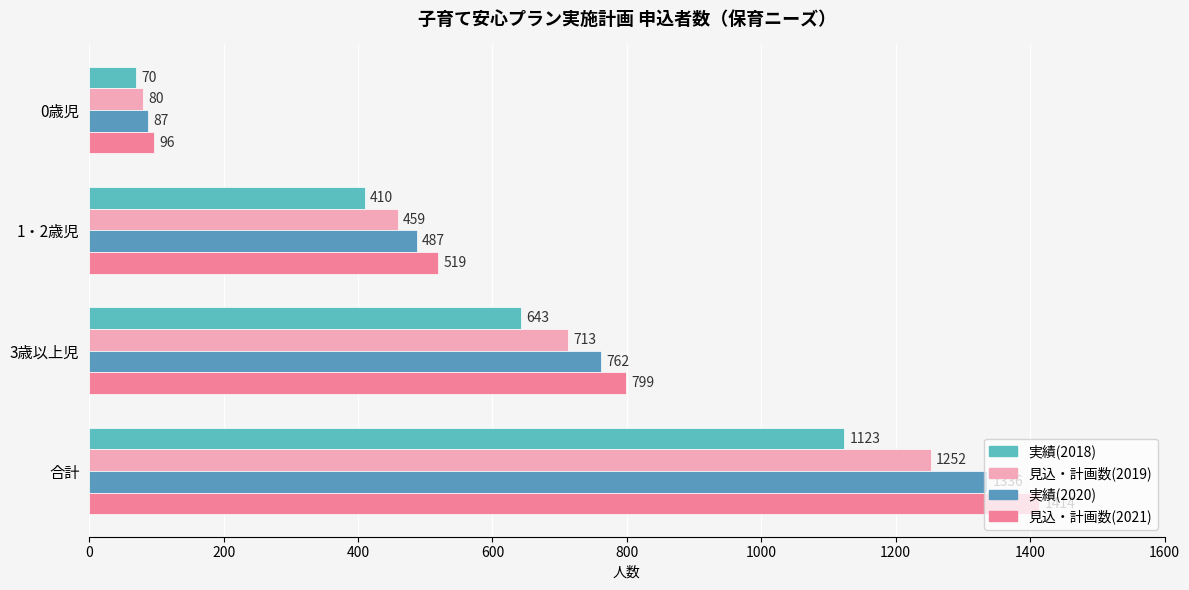

What is the difference between the maximum and minimum values in the 実績(2020) series?

1249